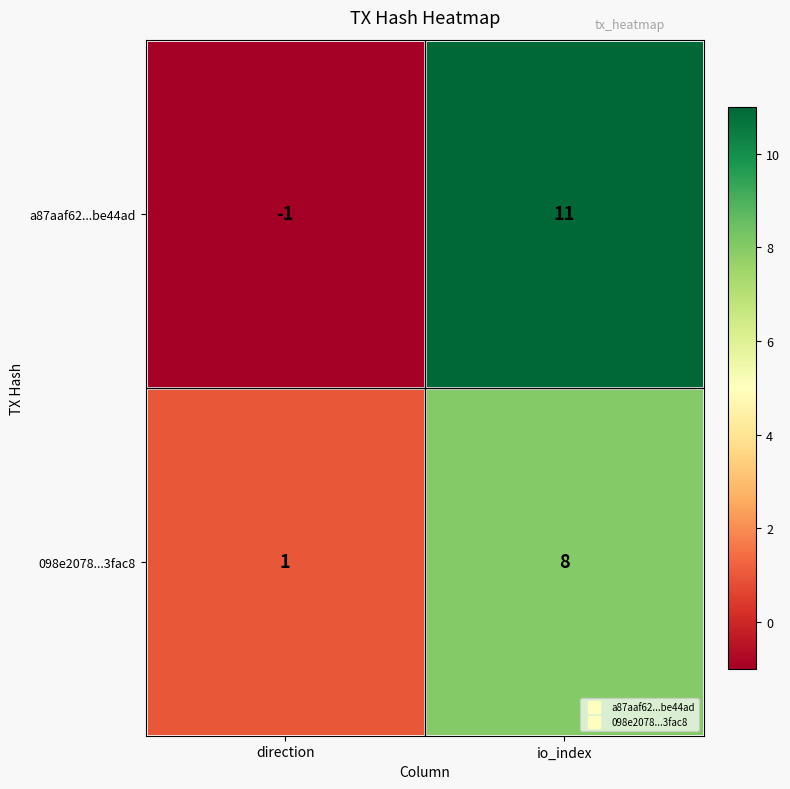

Reading left to right, extract all data points from this chart.

a87aaf62...be44ad: -1	11
098e2078...3fac8: 1	8